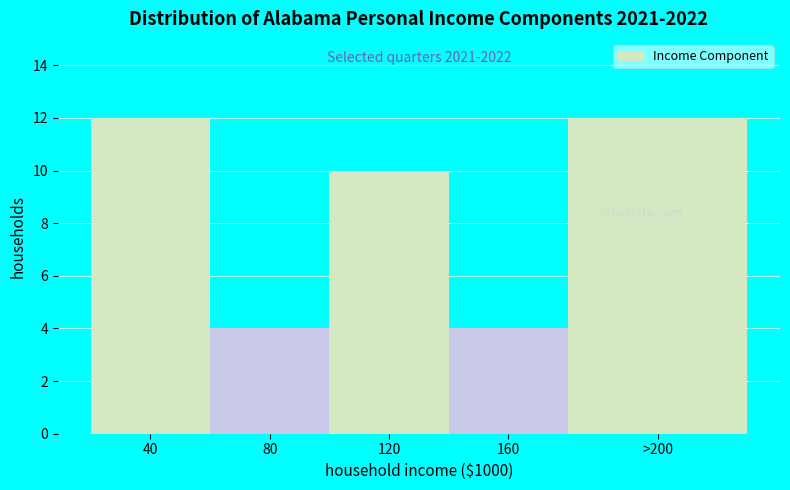

Reading right to left, extract all data points from this chart.

>200=12	160=4	120=10	80=4	40=12